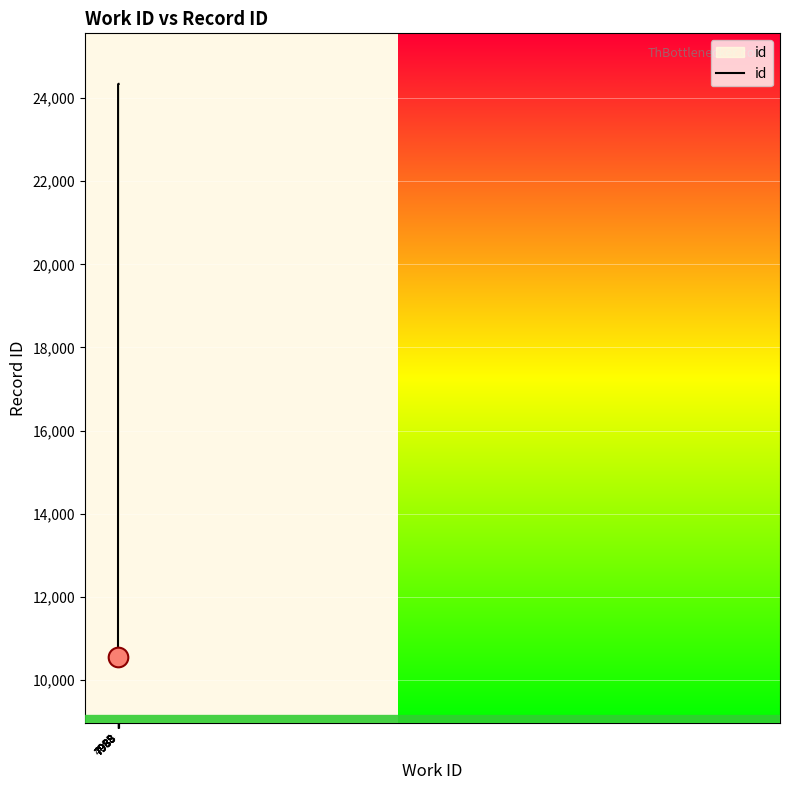

What is the change in value from 7988 to 7988?

+1